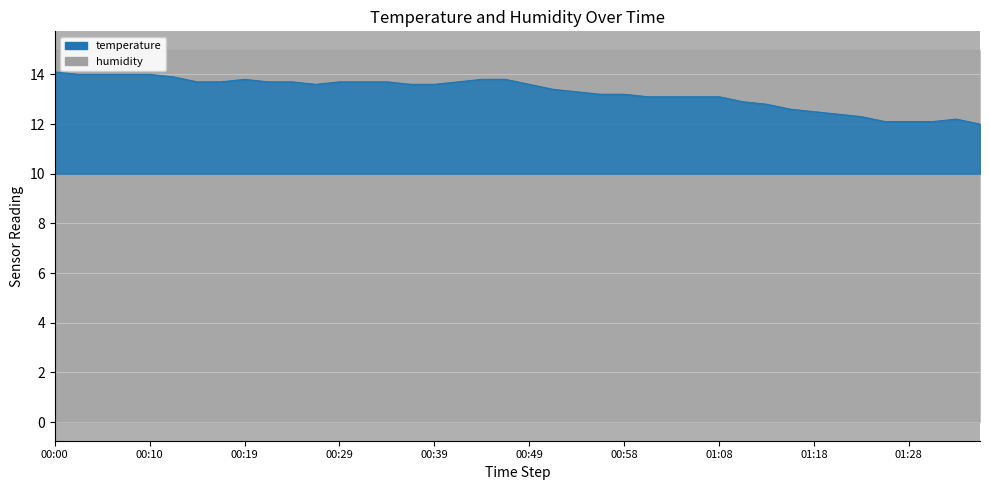

What is the maximum value shown in the chart?

14.1